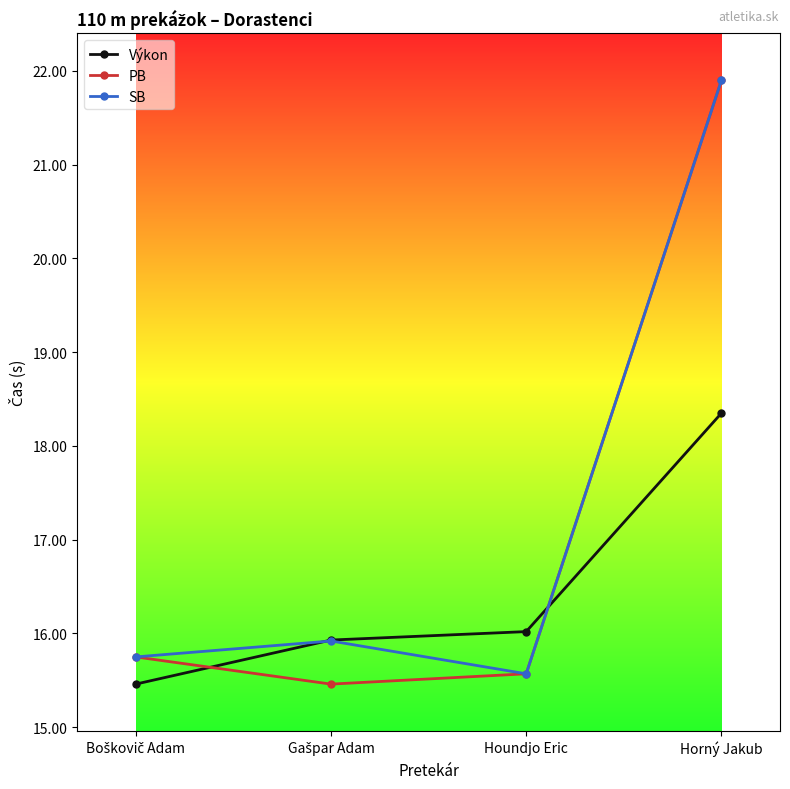

Which series has the largest range (max minus min)?

PB